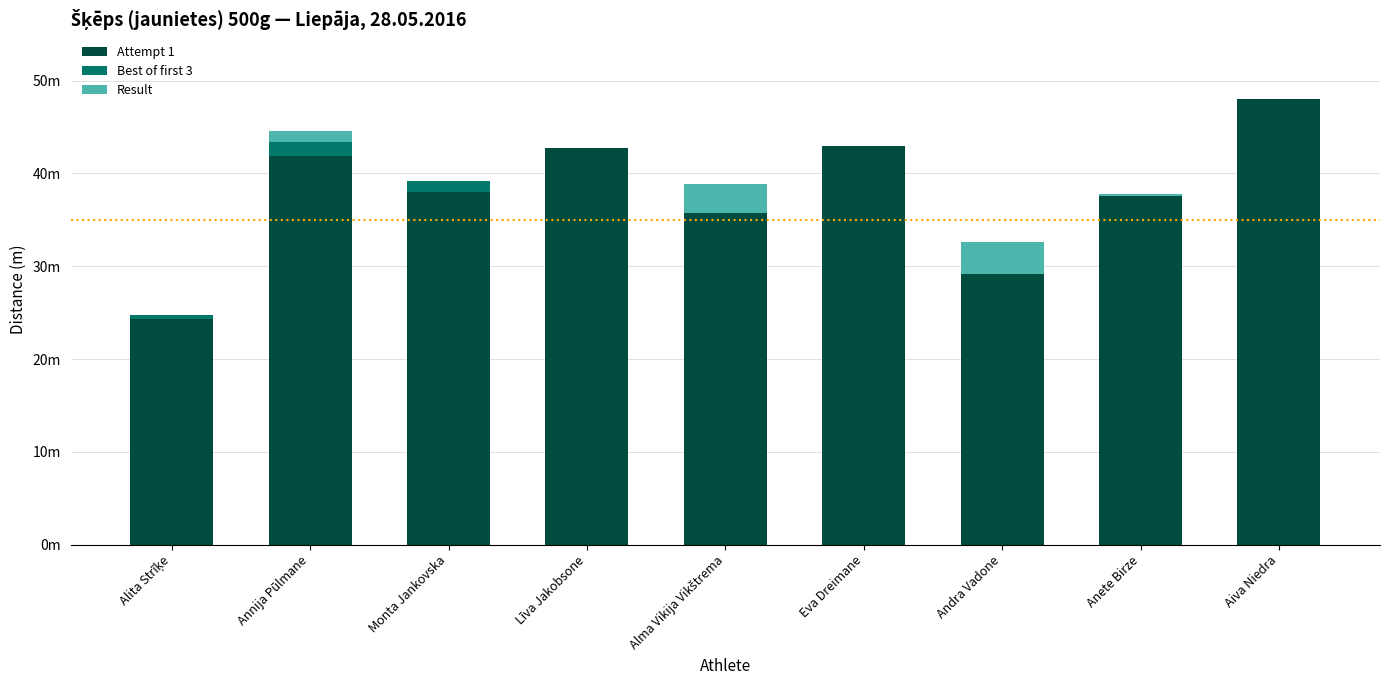

Which series has the largest range (max minus min)?

Attempt 1